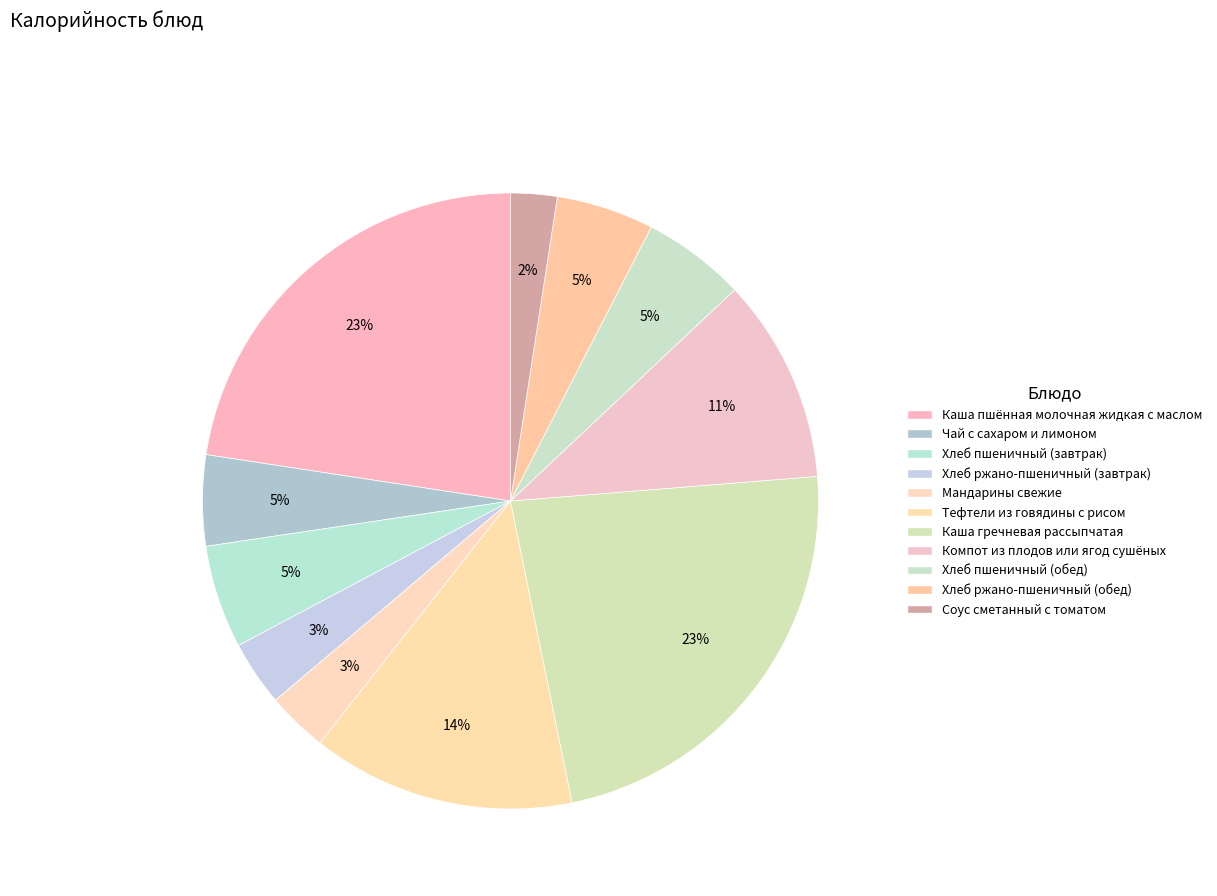

What percentage do Тефтели из говядины с рисом and Хлеб пшеничный (завтрак) together represent?

19.2%